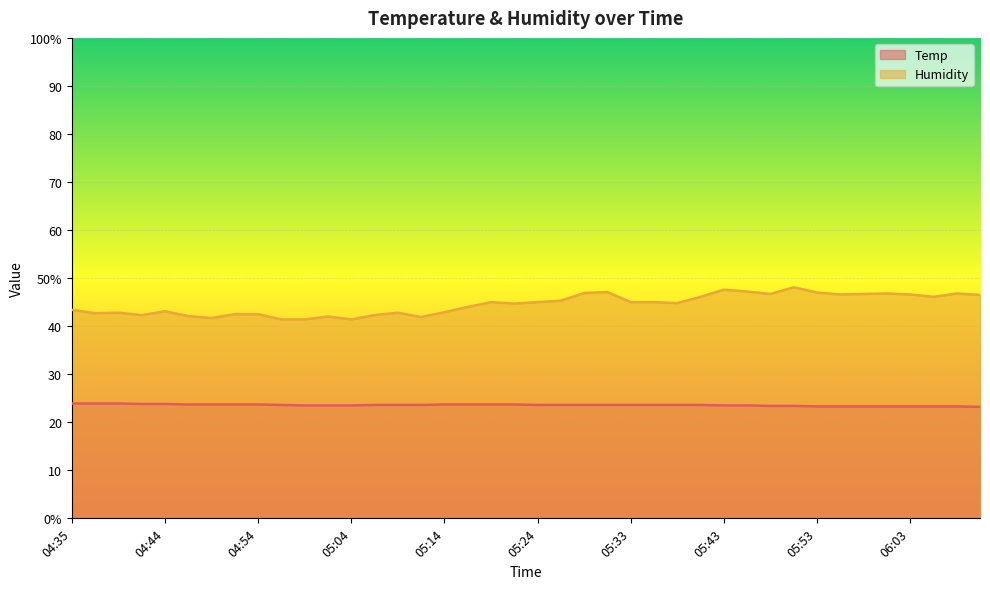

True or false: Temp and Humidity intersect in this chart.

False